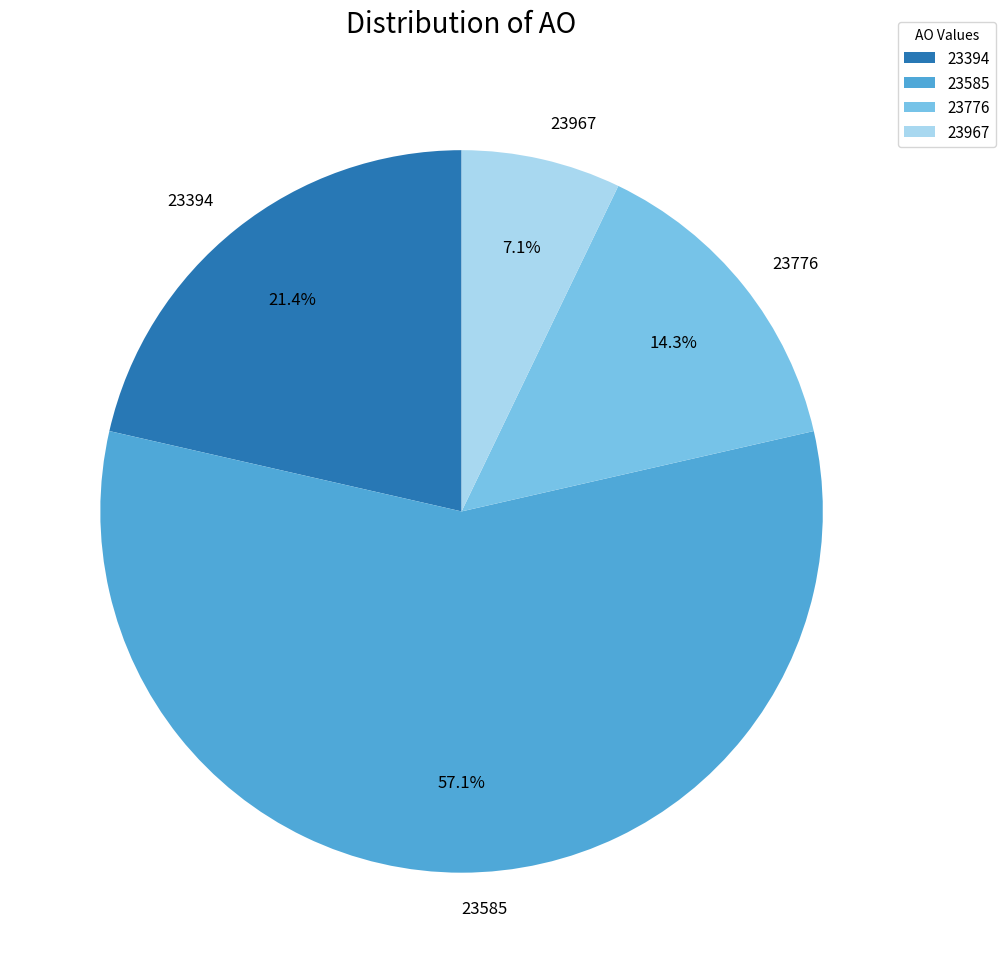

Which slice is the largest?

23585